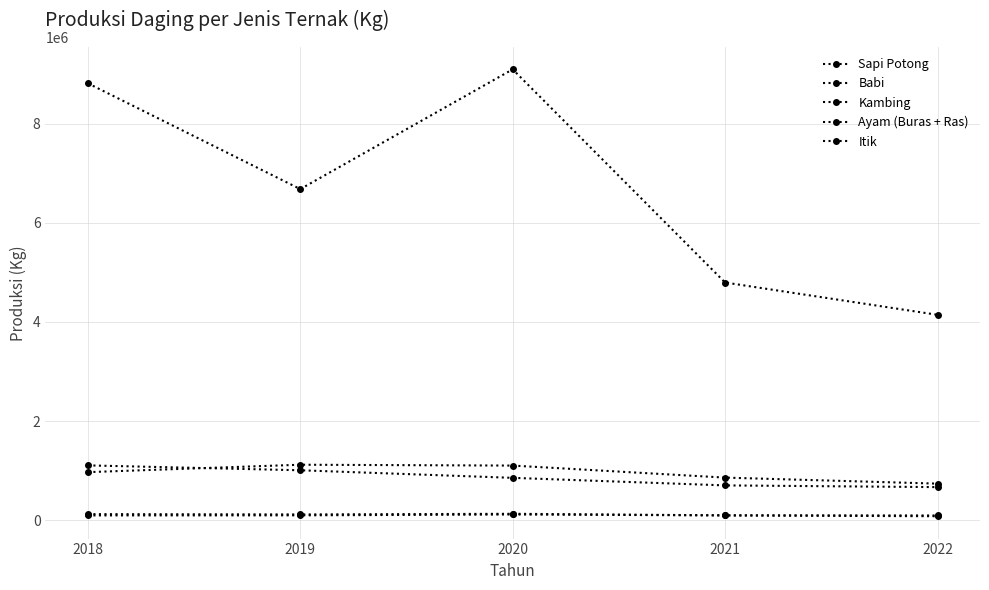

Count the number of data series in this chart.

5